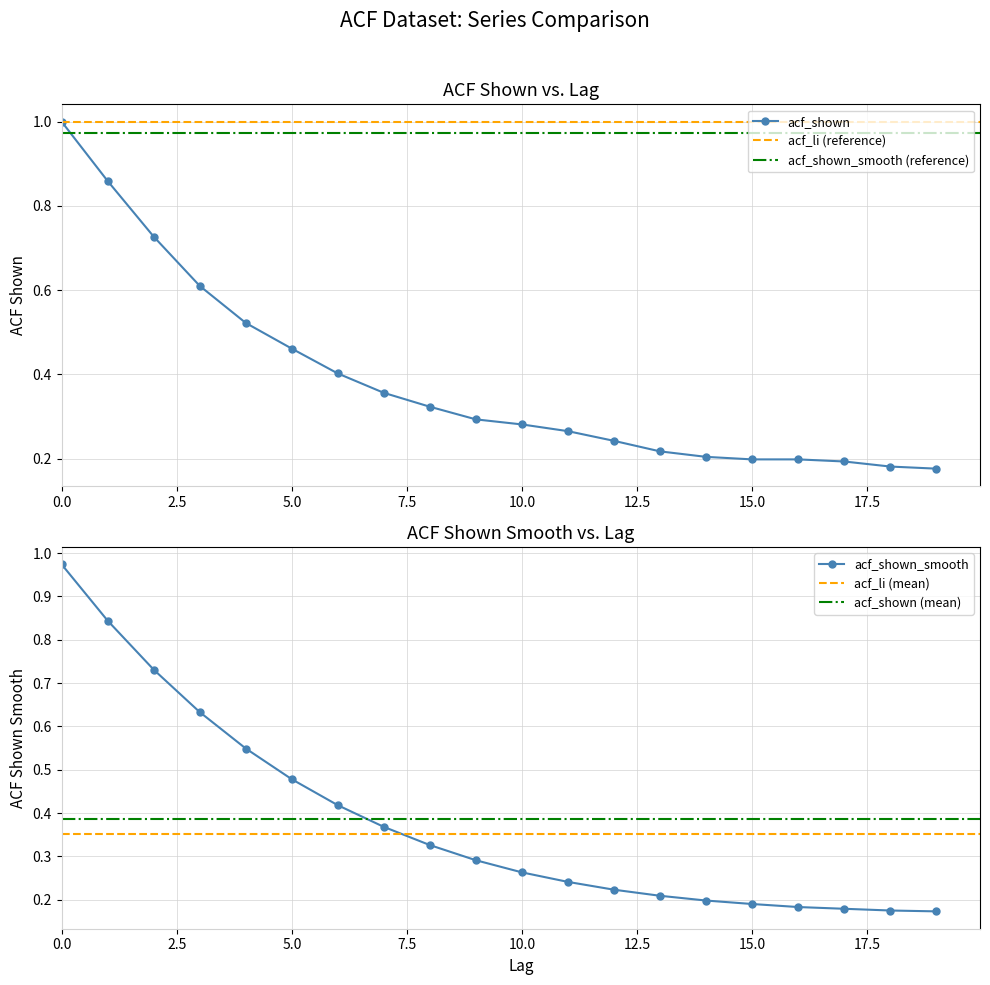

At which label does acf_shown_smooth reach its minimum?

19